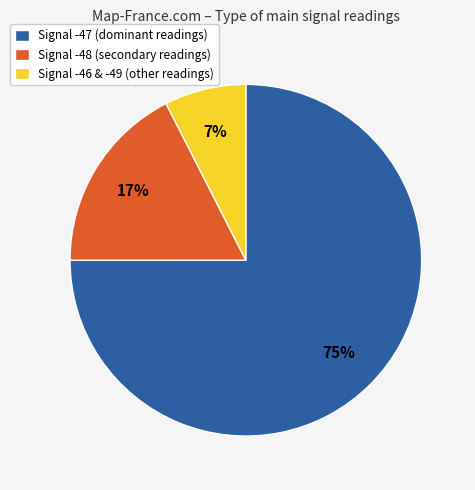

How many slices are in this pie chart?

3